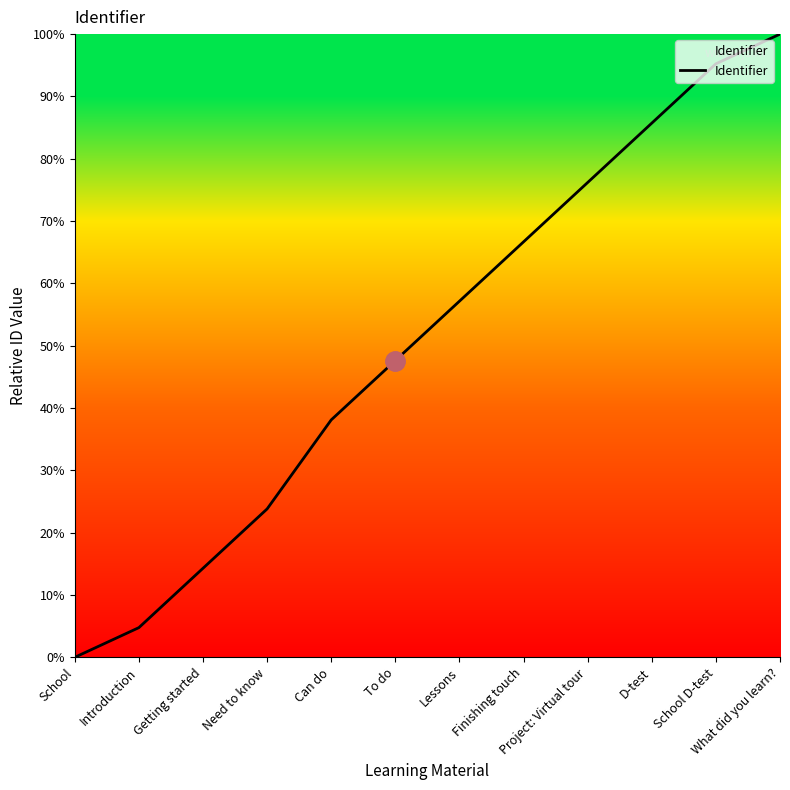

Reading left to right, list all the values displayed in this chart.

0.0	4.8	14.3	23.8	38.1	47.6	57.1	66.7	76.2	85.7	95.2	100.0